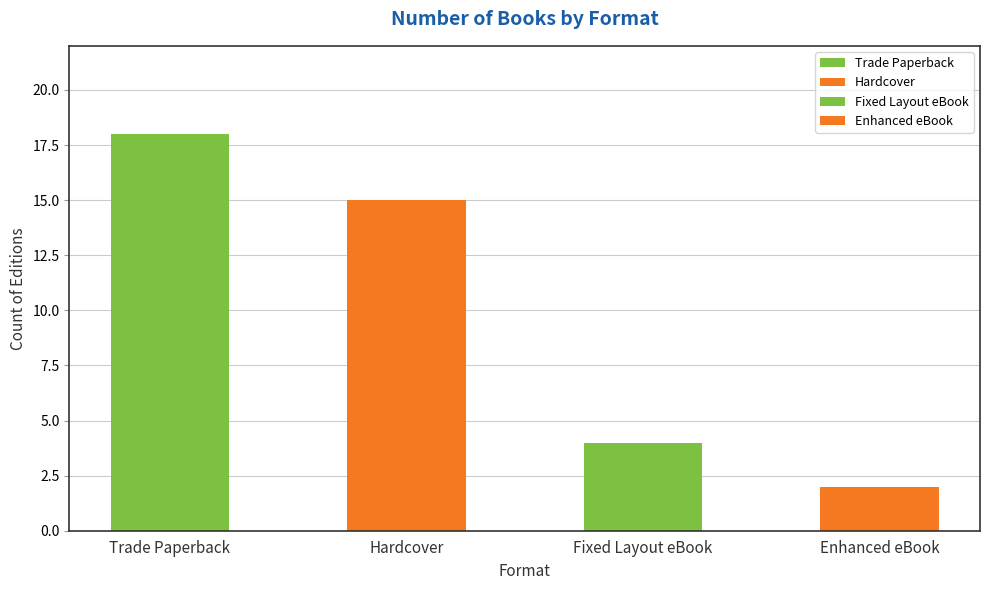

What is the change in value from Fixed Layout eBook to Enhanced eBook?

-2